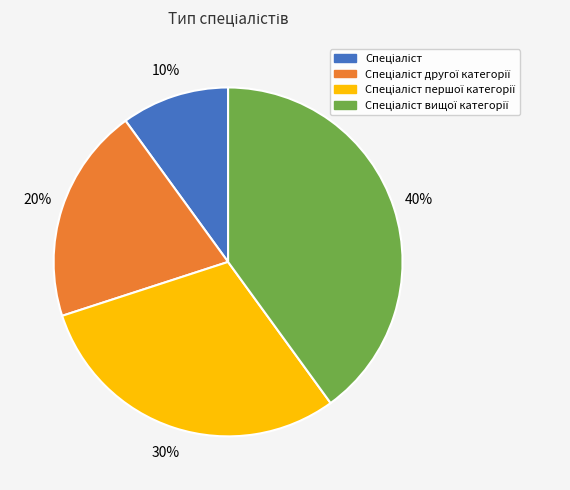

Is there a majority slice in this chart?

No